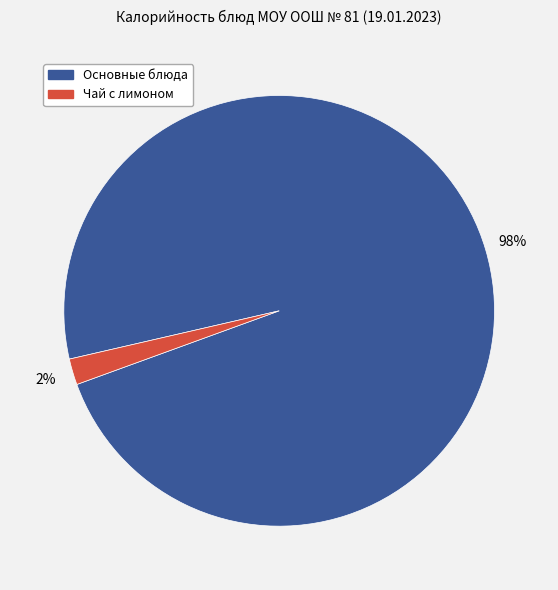

True or false: Чай с лимоном accounts for 2% of the total.

True